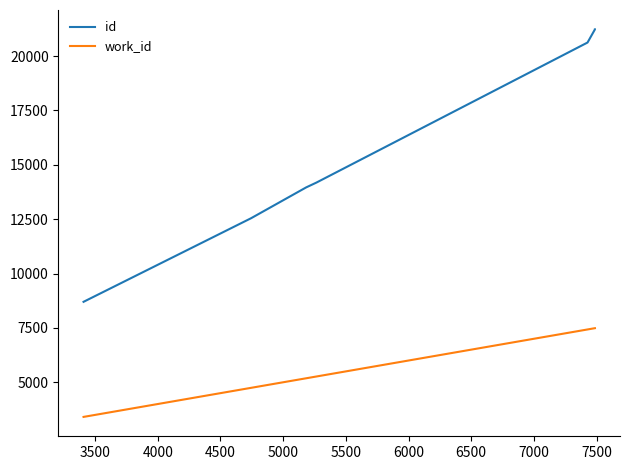

Between 4500 and 4000, which is larger?

4500